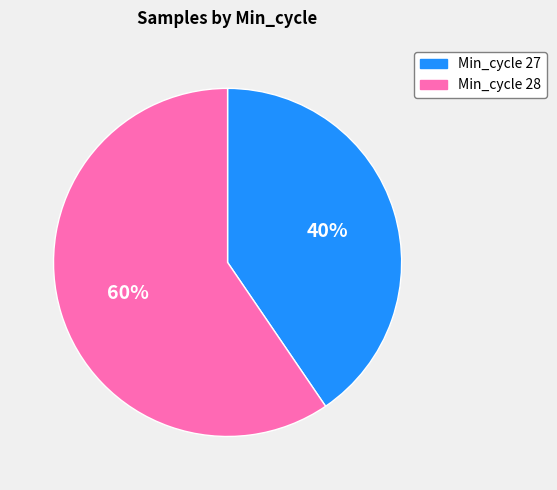

Which slice represents more than half of the pie?

Min_cycle 28